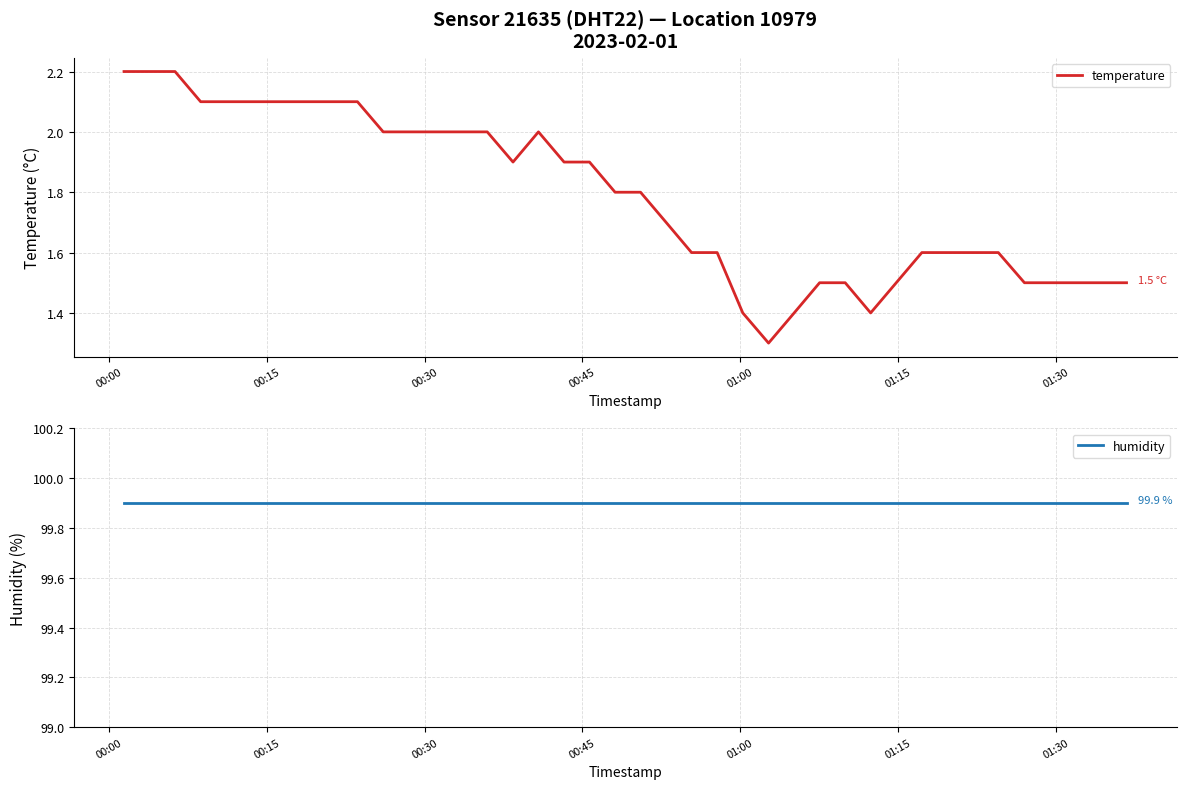

True or false: humidity and temperature intersect in this chart.

False